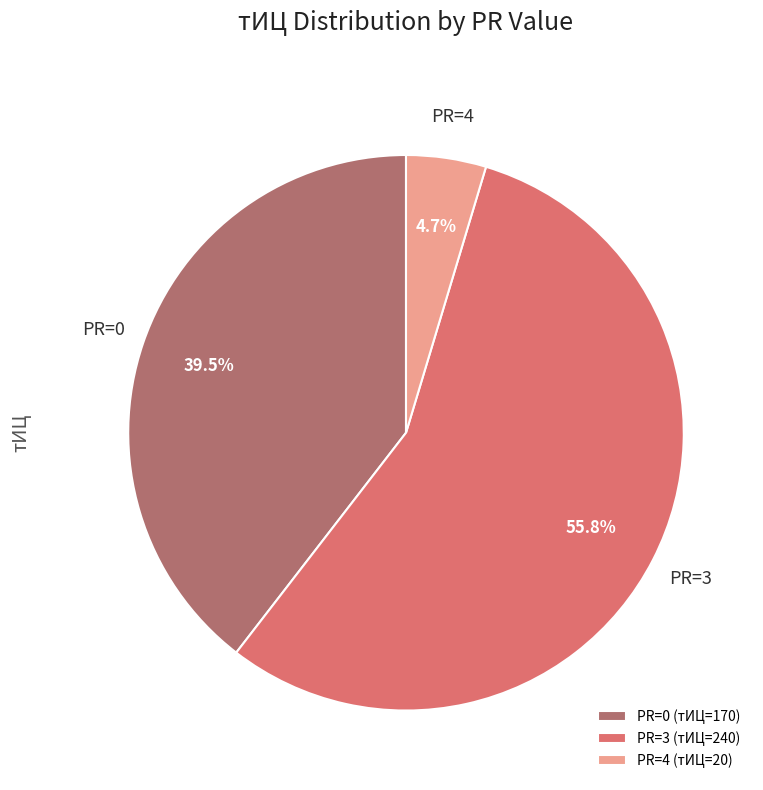

Combined, do PR=3 (тИЦ=240) and PR=4 (тИЦ=20) account for over 50%?

Yes